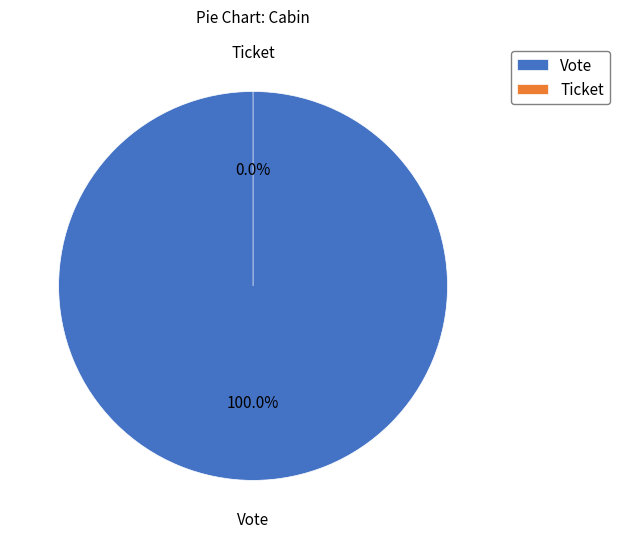

What is the smallest slice in the pie chart?

Ticket